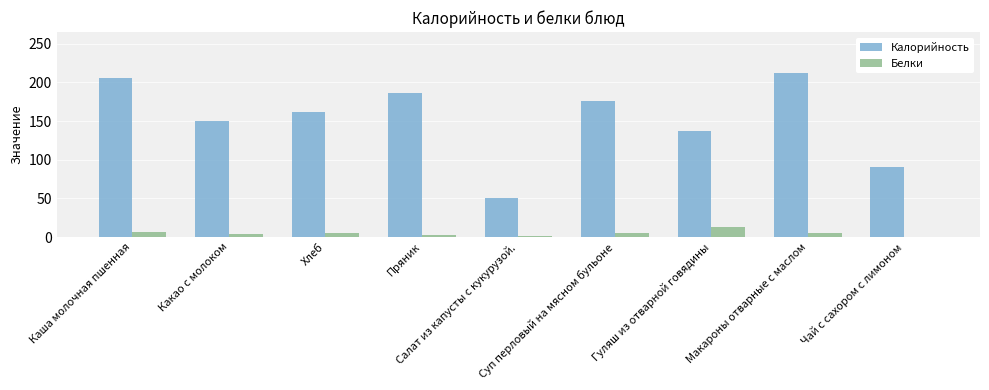

What is the maximum value for Белки?

13.0